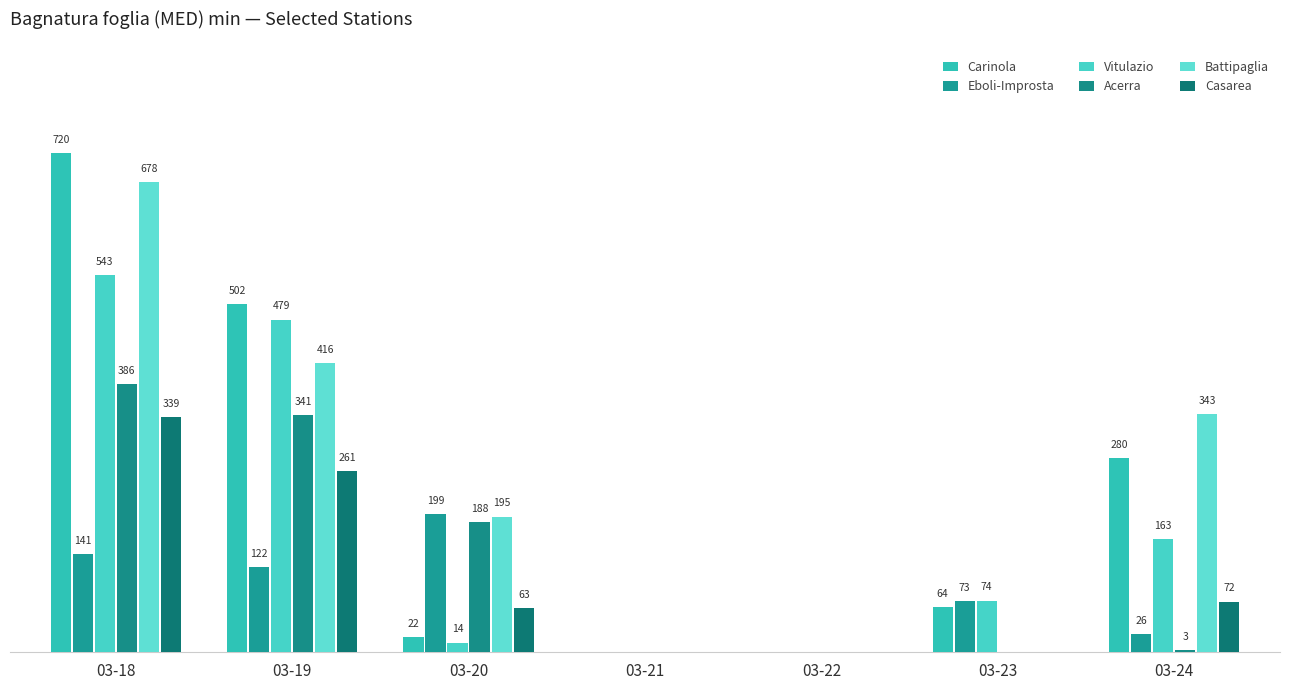

At which category is the sum across all series the highest?

03-18